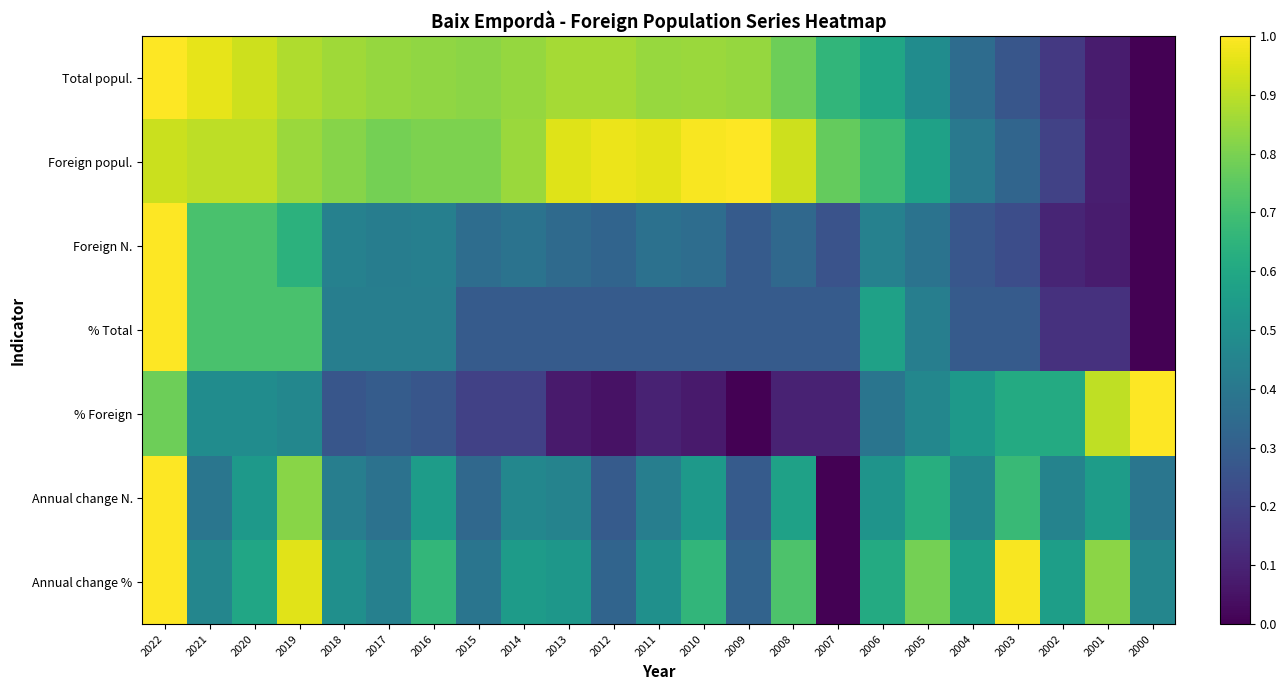

At 2009, list the series in order from smallest to largest.

% Foreign, Annual change N., % Total, Foreign N., Annual change %, Total popul., Foreign popul.